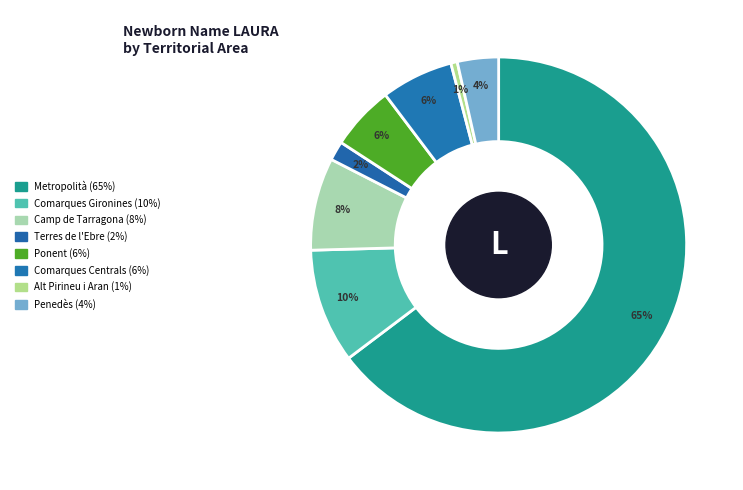

Approximately how many times larger is the value at Terres de l'Ebre compared to Ponent?

0.3